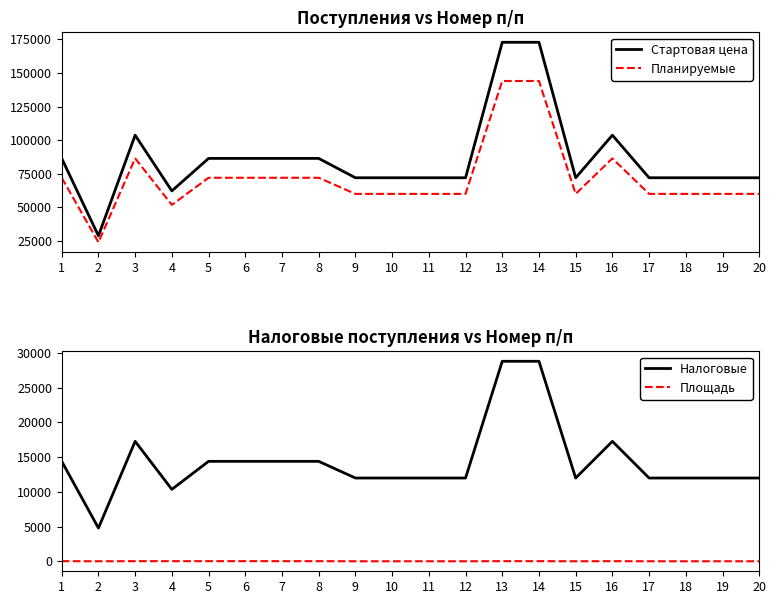

How many lines are shown in the chart?

4